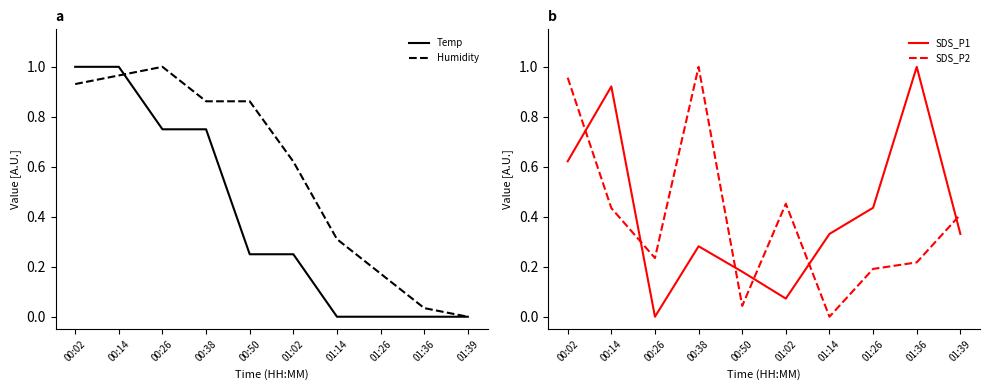

Which series has the largest total across all categories?

Humidity